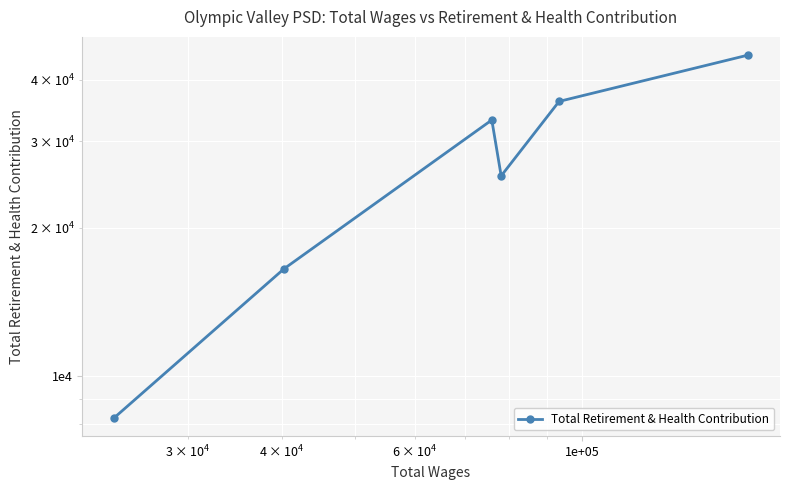

Does the chart display data point markers on the line(s)?

Yes